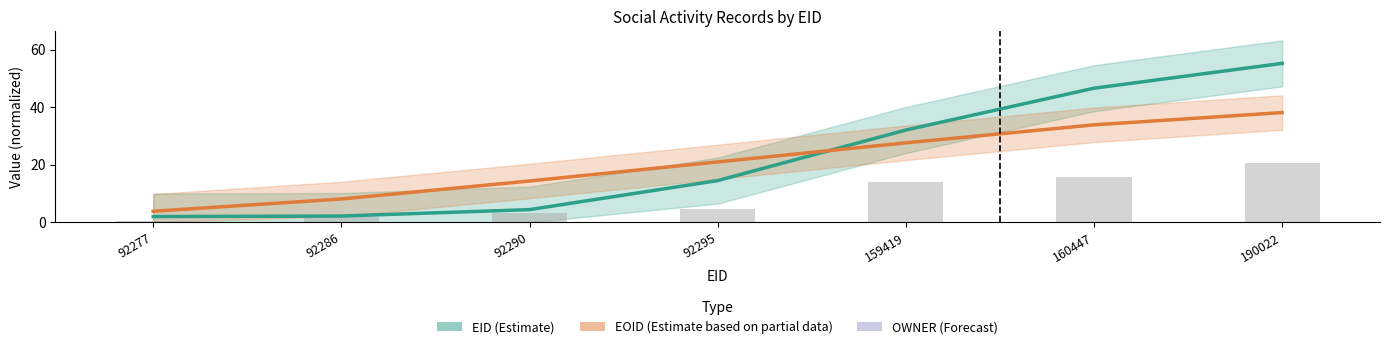

How many distinct data groups are displayed?

3